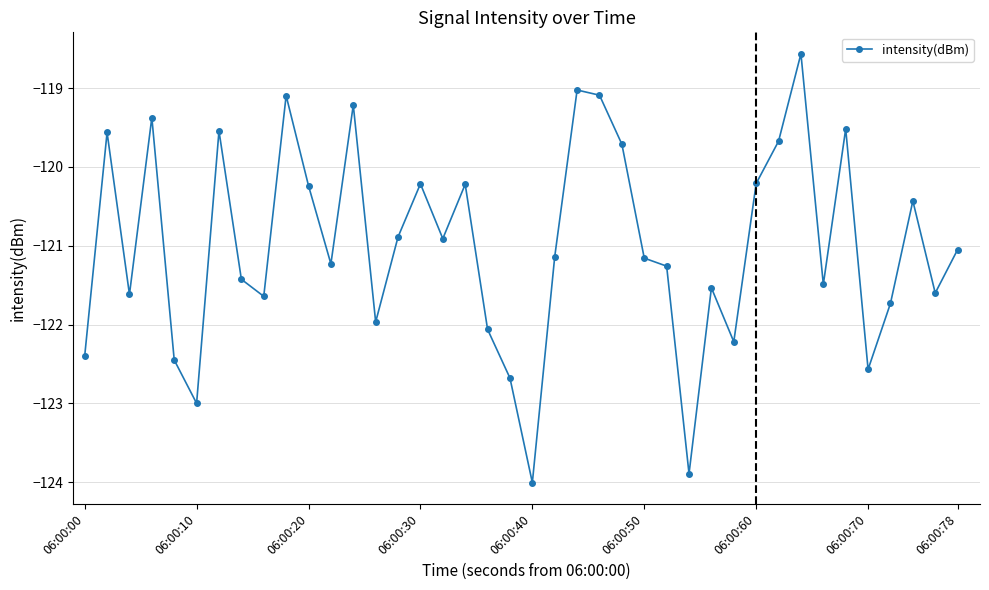

How many lines are shown in the chart?

1